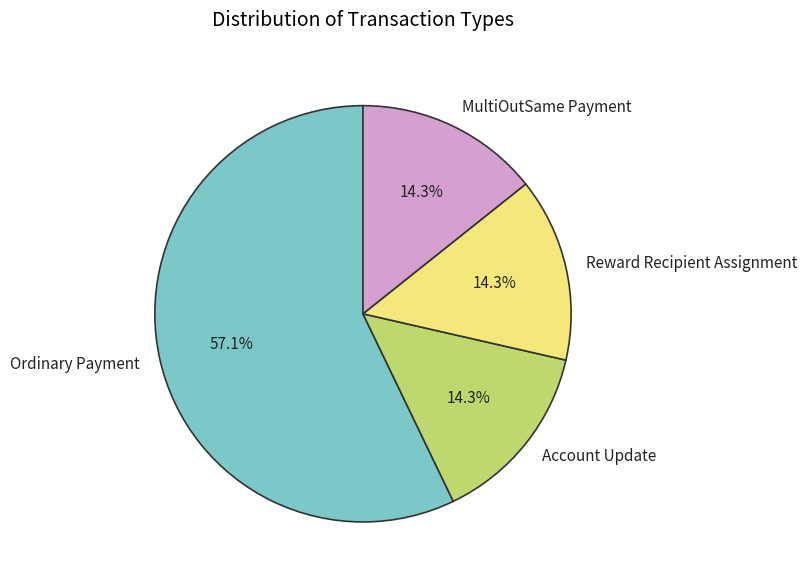

How much of the chart is everything except Ordinary Payment?

42.9%